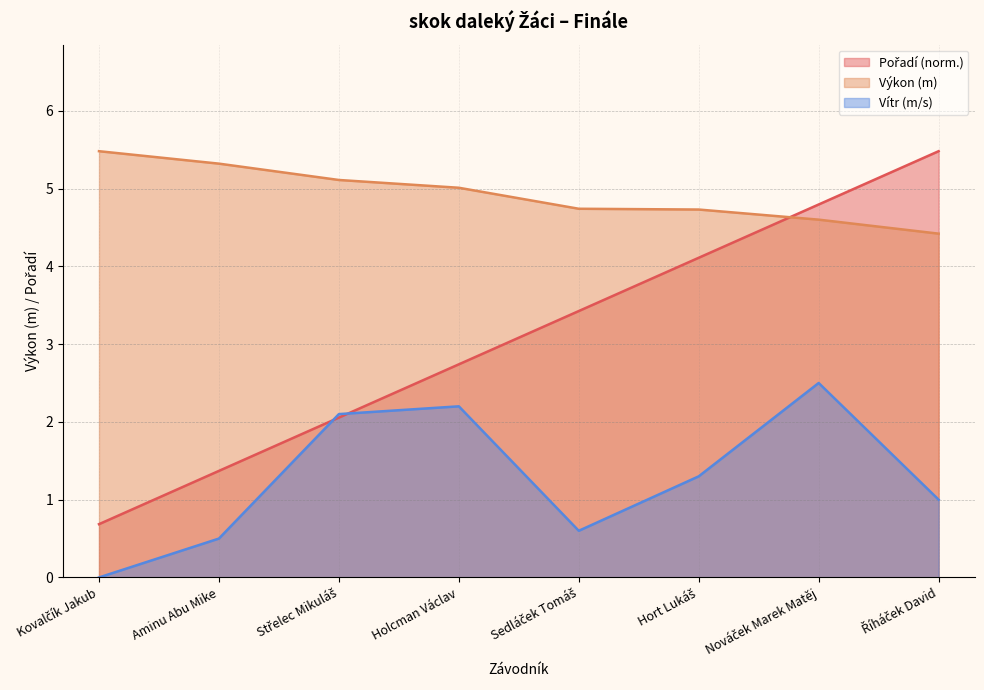

What is the difference between the highest and lowest values at Holcman Václav?

2.8